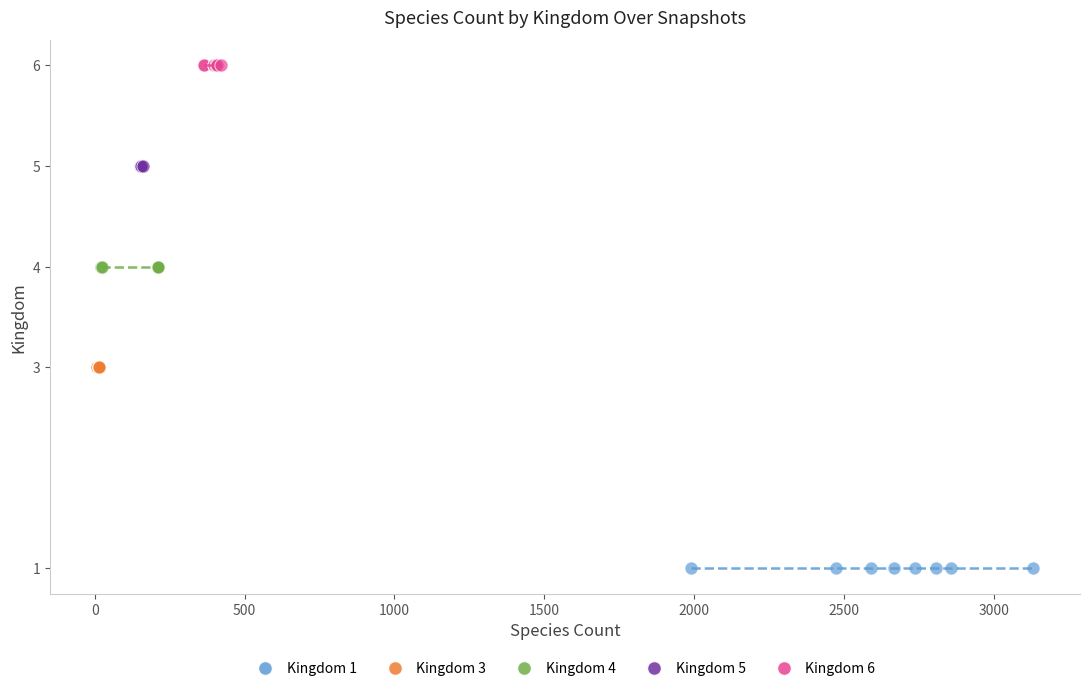

Which series contains the lowest Y value?

Kingdom 1